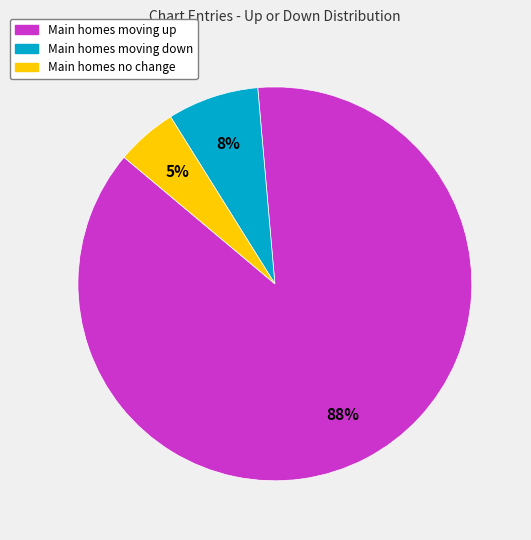

Is there any slice that represents more than half of the pie?

Yes